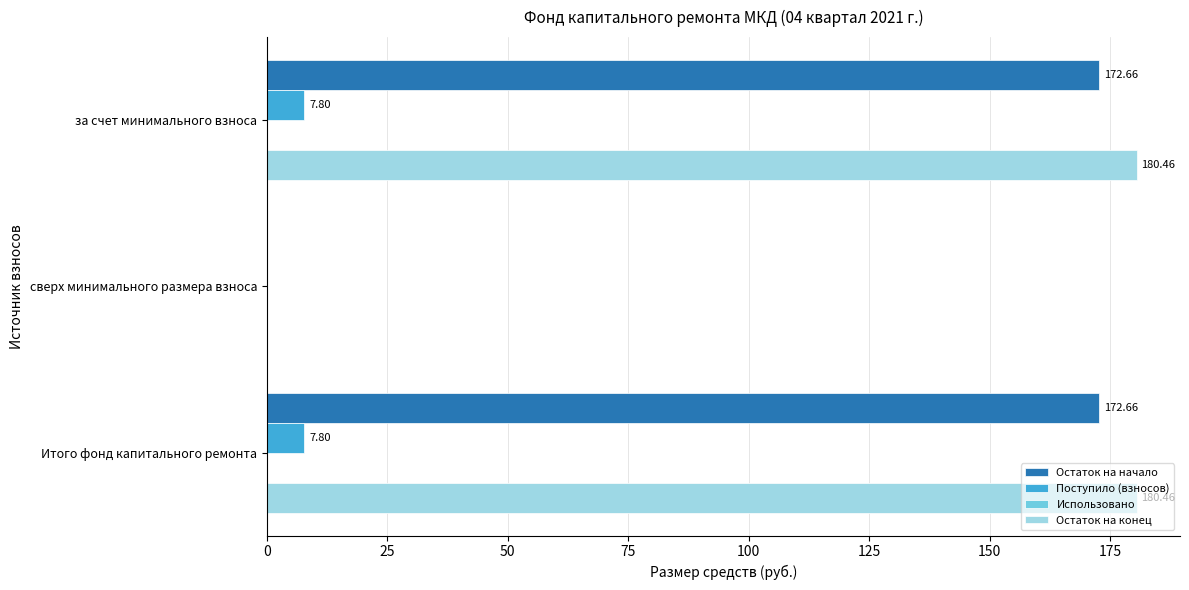

What is the sum of all Остаток на начало values?

345.3